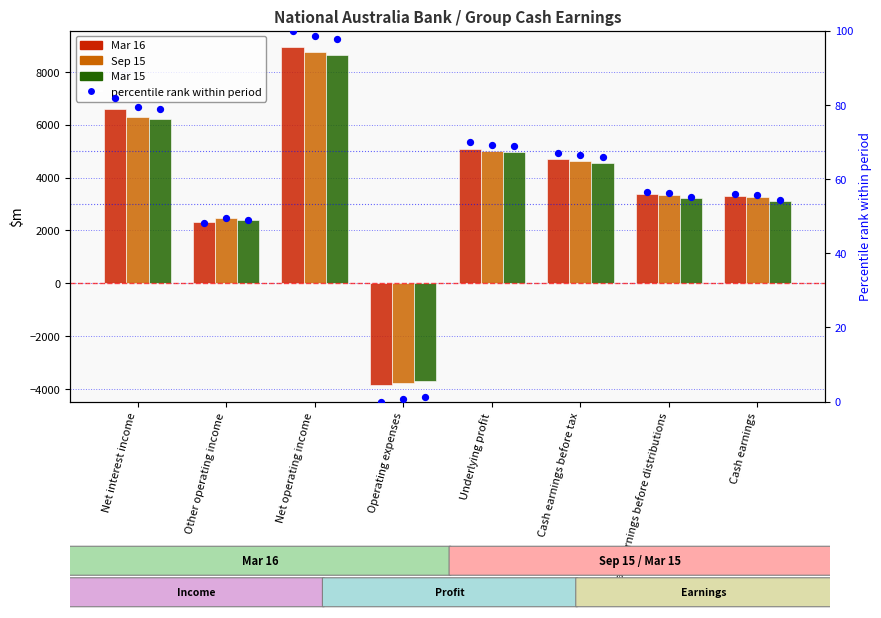

Which series has the widest spread of Y values?

Mar 16